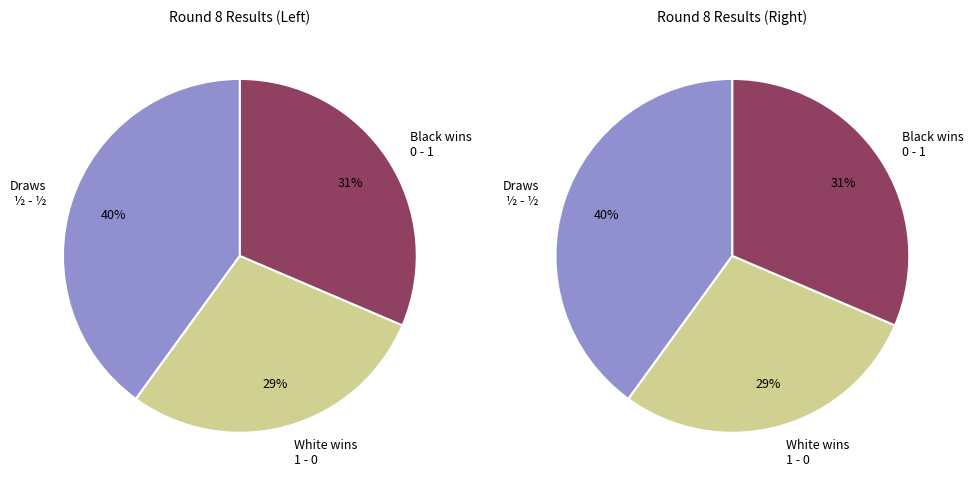

Do 0 - 1 and 1 - 0 together represent more than half of the pie?

Yes